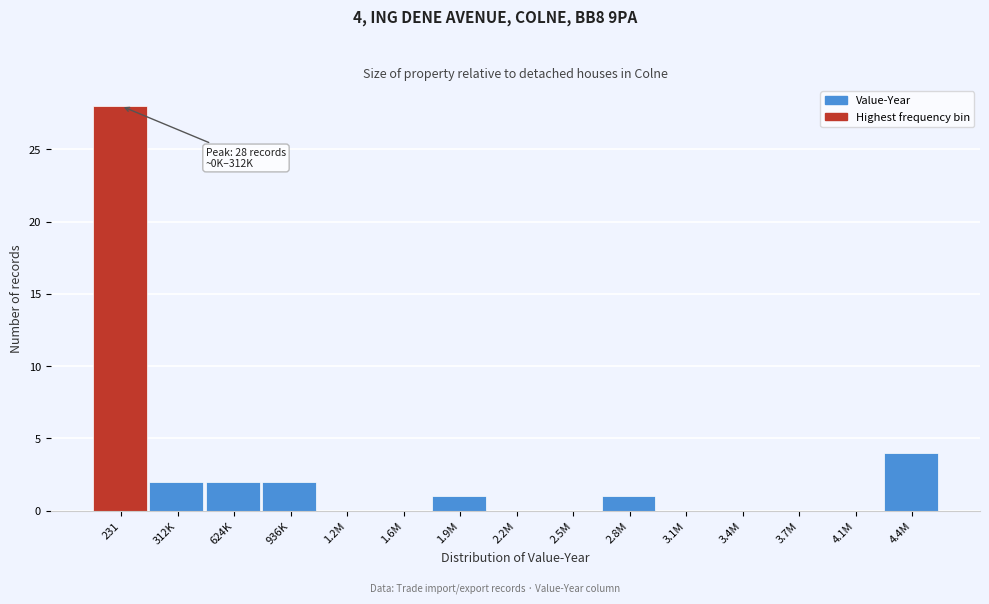

Reading right to left, list all the values displayed in this chart.

4.4M=4	4.1M=0	3.7M=0	3.4M=0	3.1M=0	2.8M=1	2.5M=0	2.2M=0	1.9M=1	1.6M=0	1.2M=0	936K=2	624K=2	312K=2	231=28